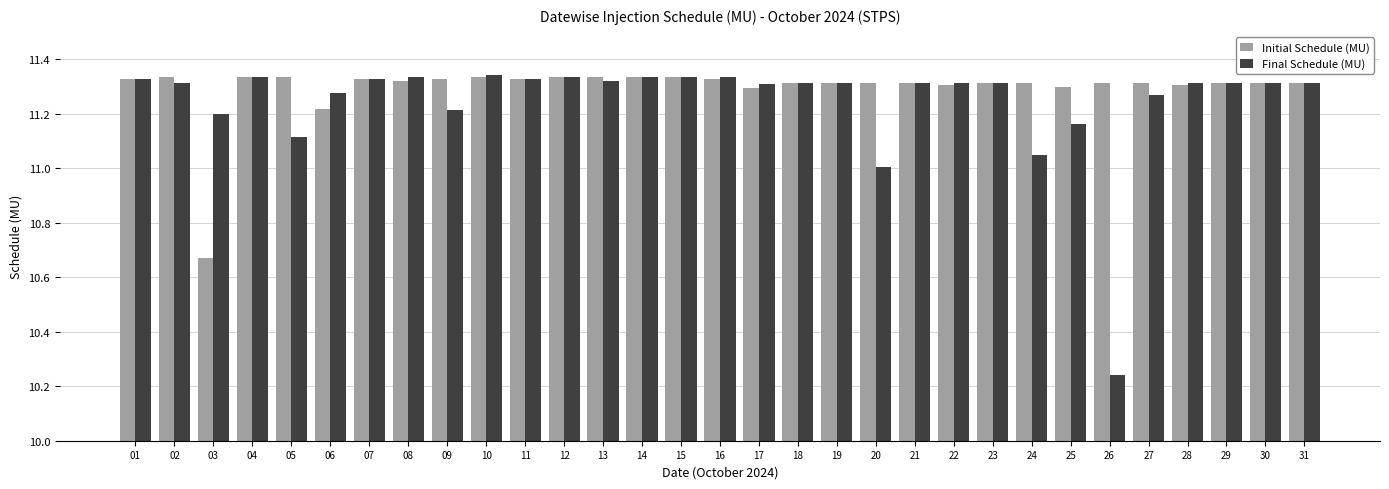

What is the difference between the maximum and minimum values in the Final Schedule (MU) series?

1.1